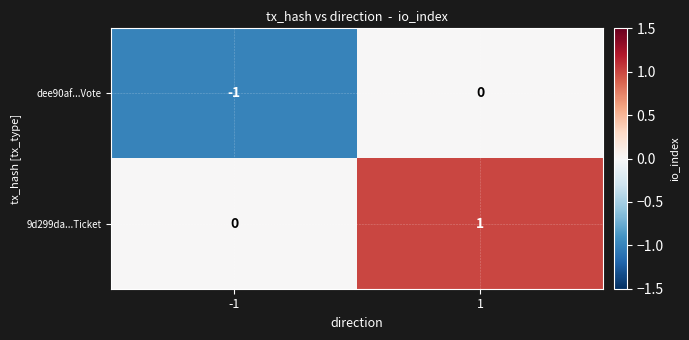

Rank the series by their average value, from lowest to highest.

dee90af...Vote, 9d299da...Ticket